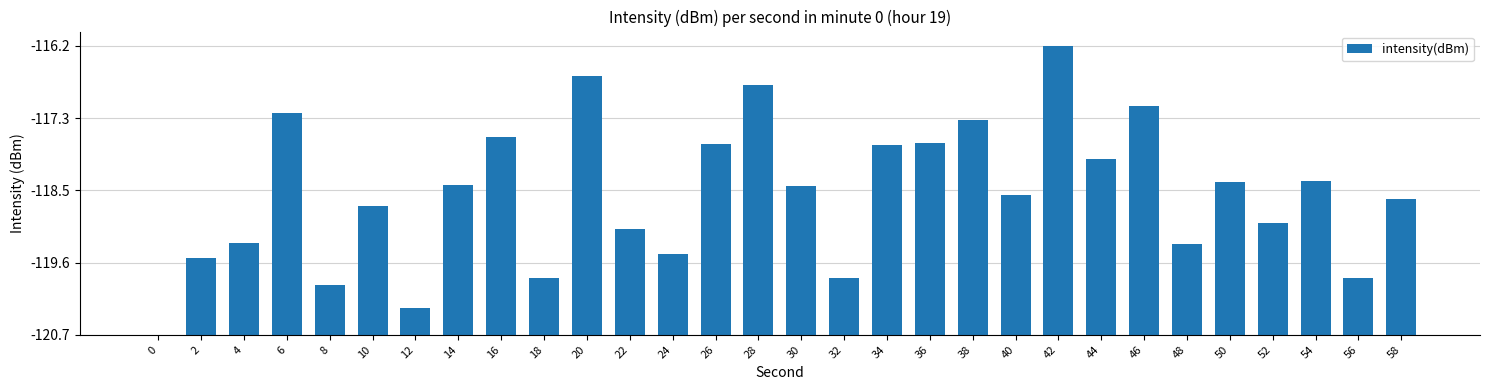

What is the difference between the second highest and minimum values?

4.1